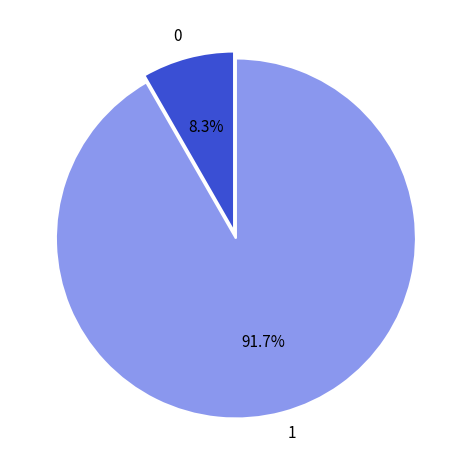

How many slices are in this pie chart?

2